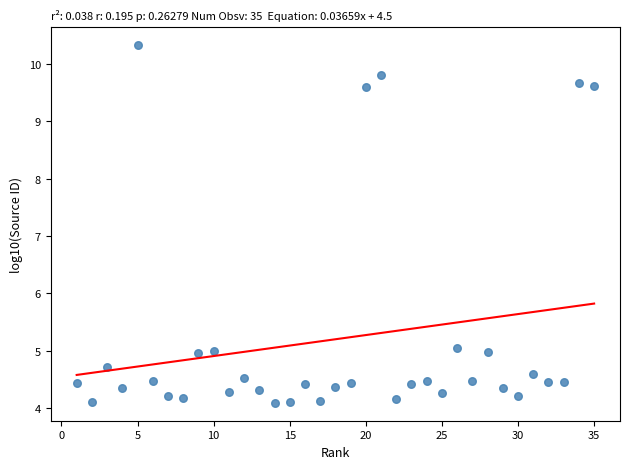

What is the range of X values (max minus min)?

34.0